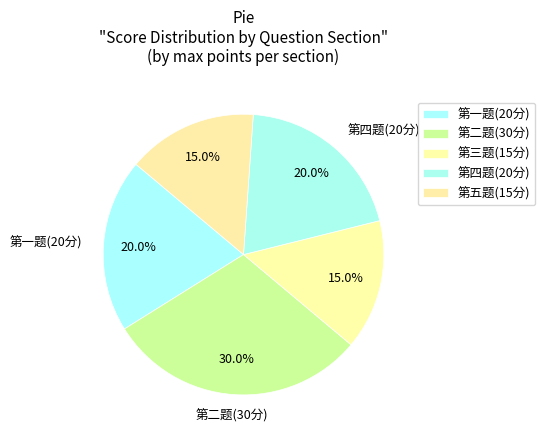

How many slices are in this pie chart?

5